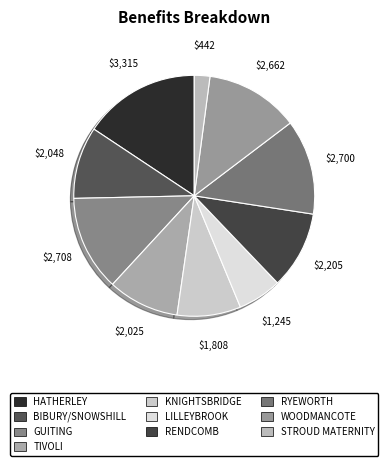

How many slices are in this pie chart?

10